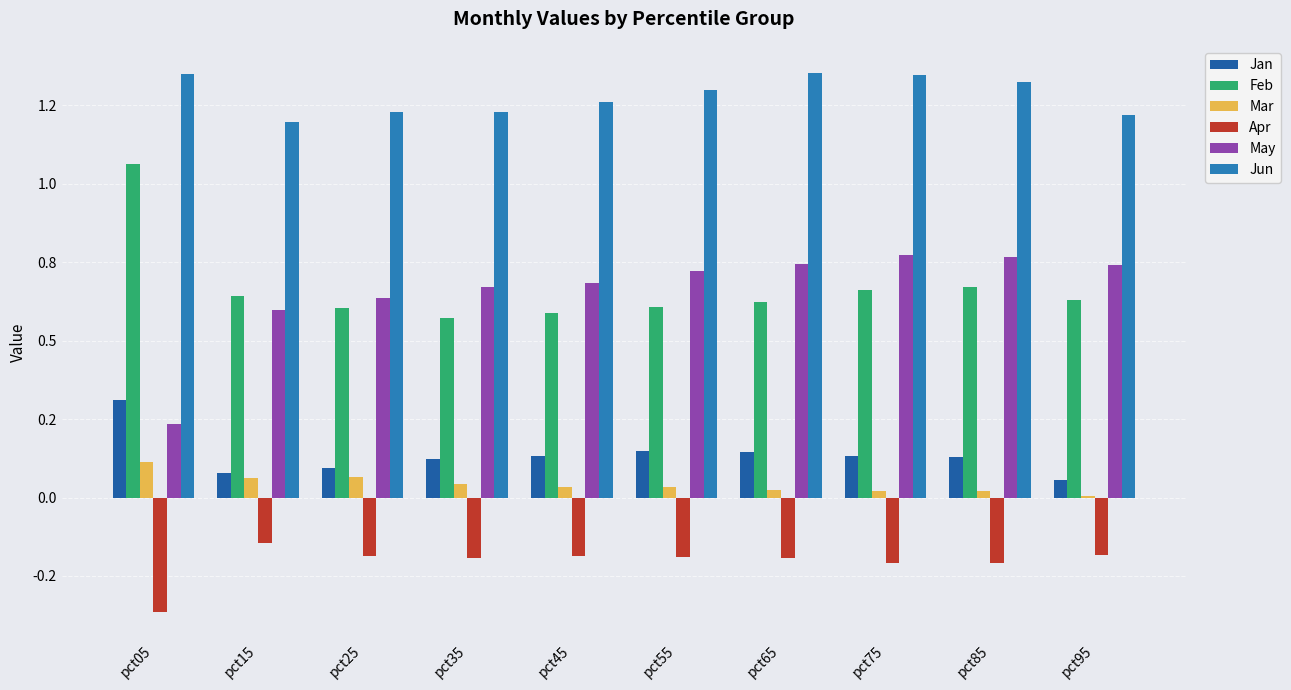

Where is Feb nearest to the value 0?

pct35